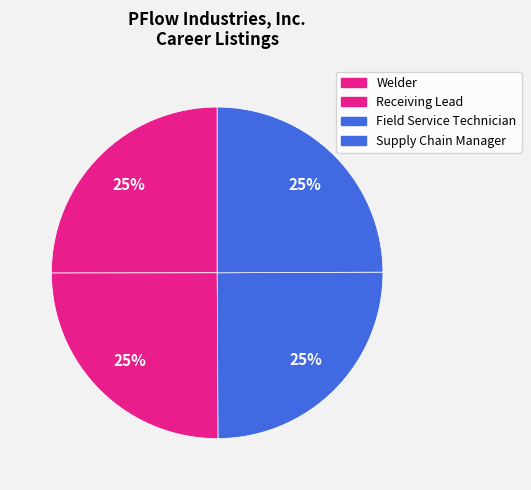

Between Receiving Lead and Welder, which is larger?

Receiving Lead